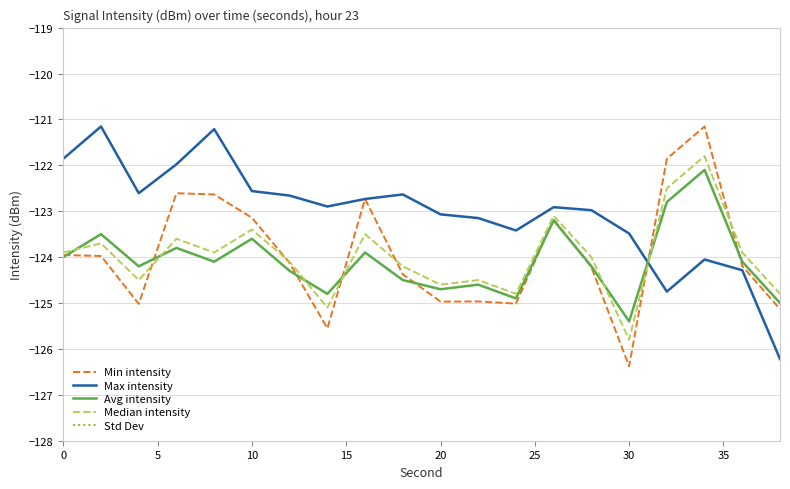

True or false: Std Dev and Median intensity cross at least once.

False